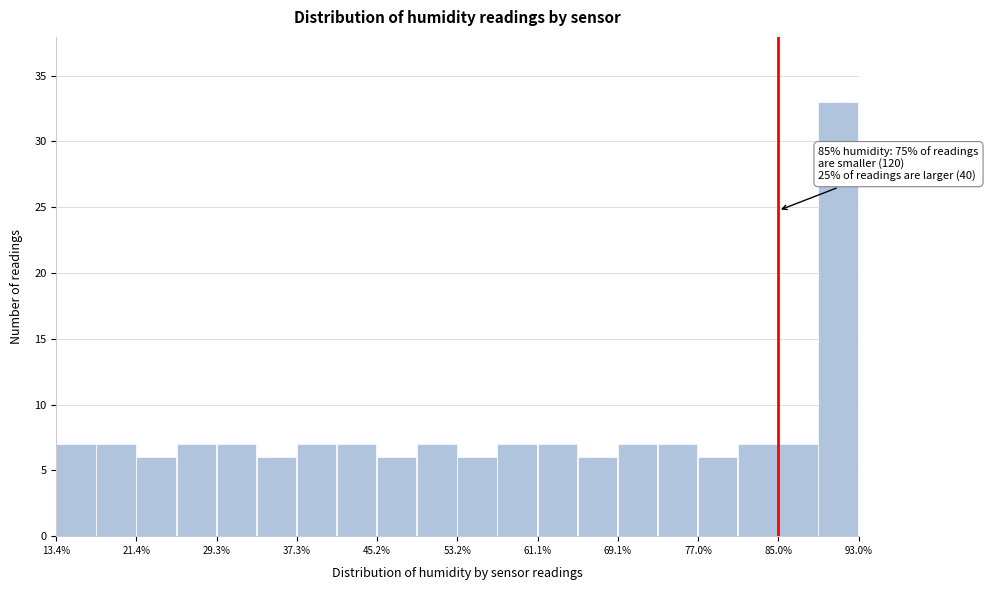

Around what value on the x-axis is the tallest bar? Give the approximate position of its centre, as read against the axis.

91